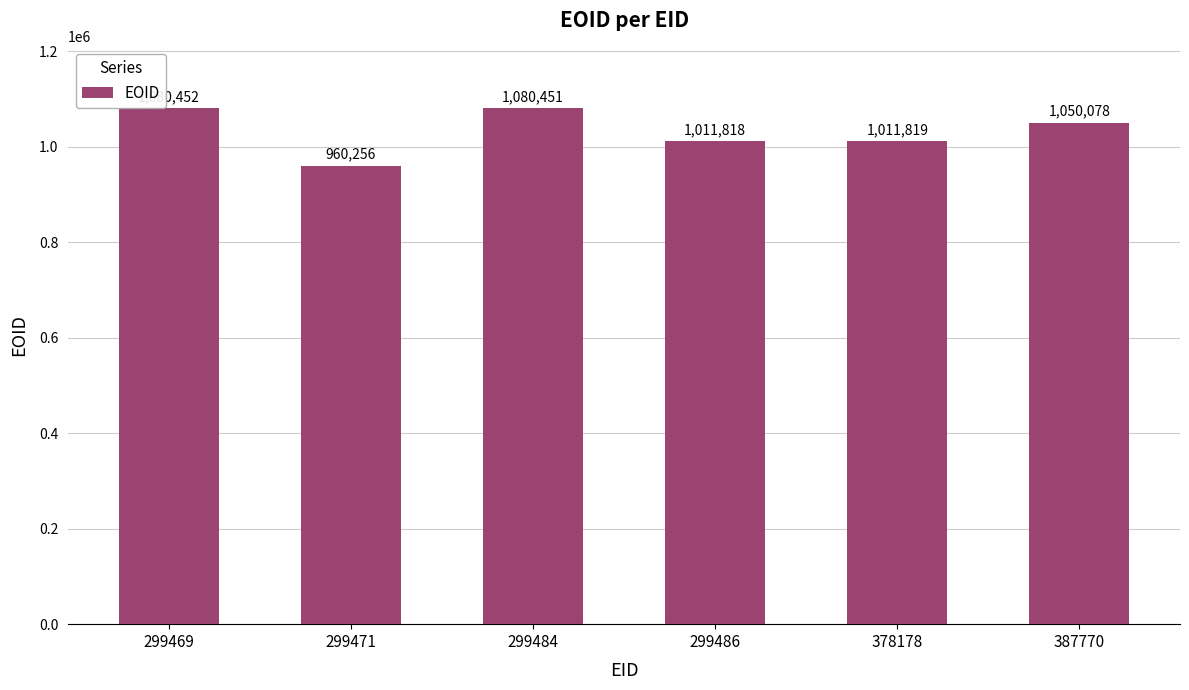

At which category does the chart reach its minimum across all series?

299471